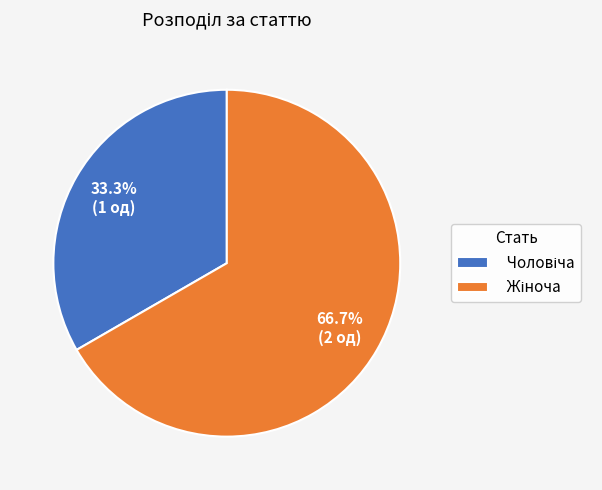

Is there a majority slice in this chart?

Yes